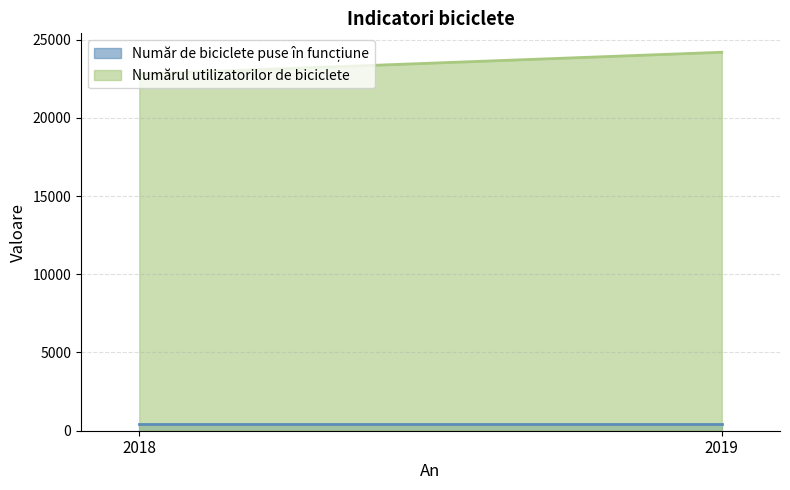

Does the chart have visible grid lines?

Yes